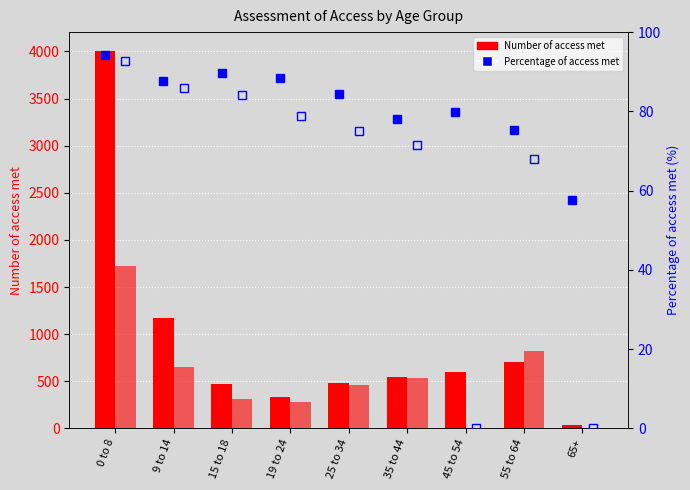

What is the minimum value for Number of access met - Male?

41.0